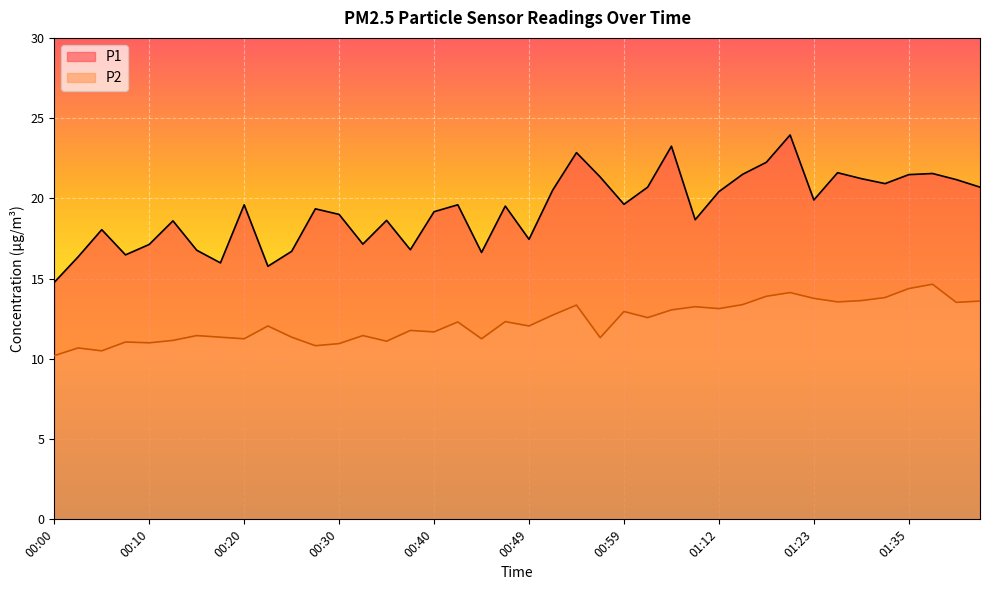

True or false: P1 and P2 cross at least once.

False